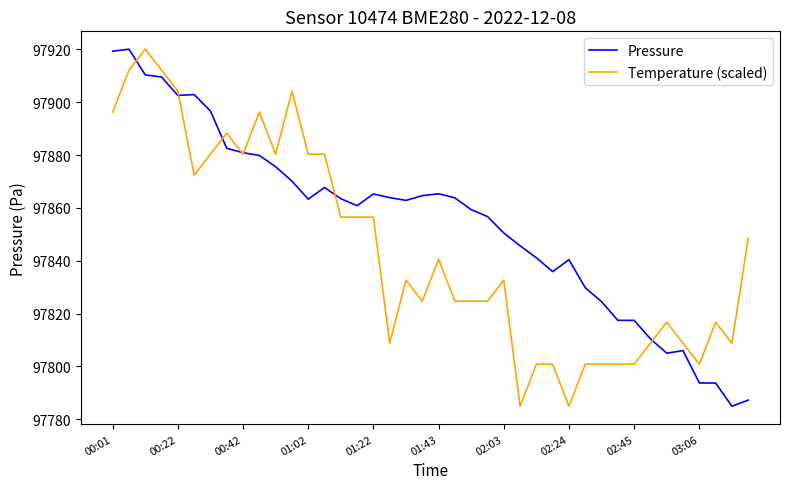

What is the greatest value displayed?

97920.1